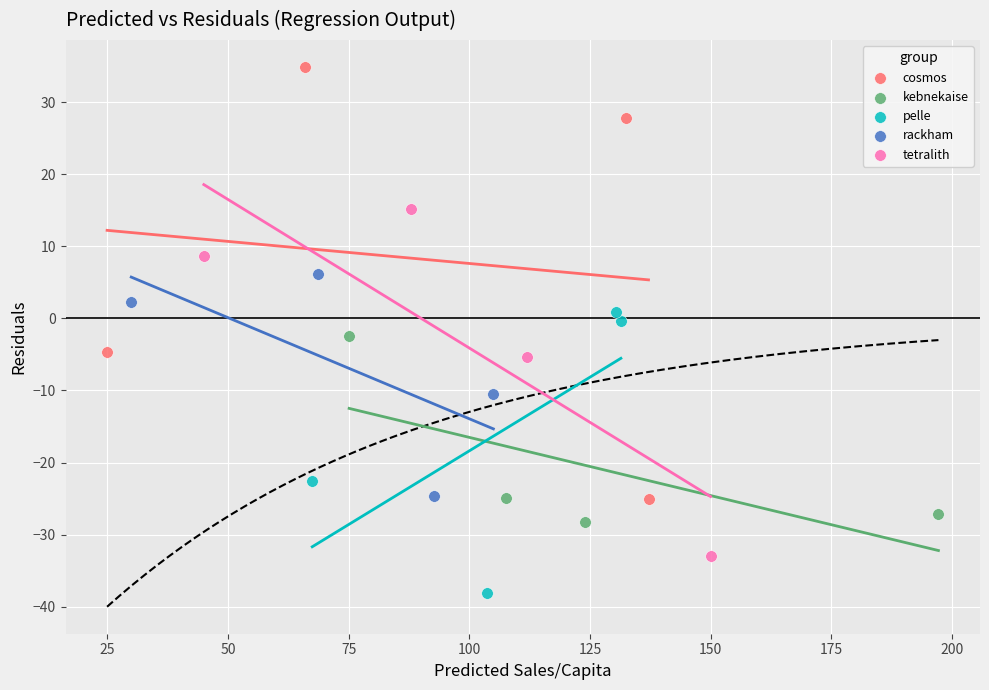

Which series has the widest spread of Y values?

cosmos